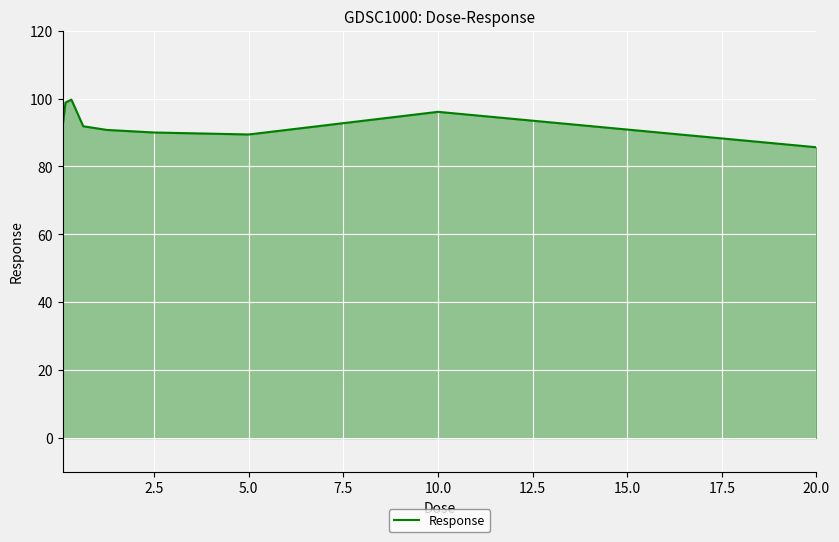

Does the chart have visible grid lines?

Yes